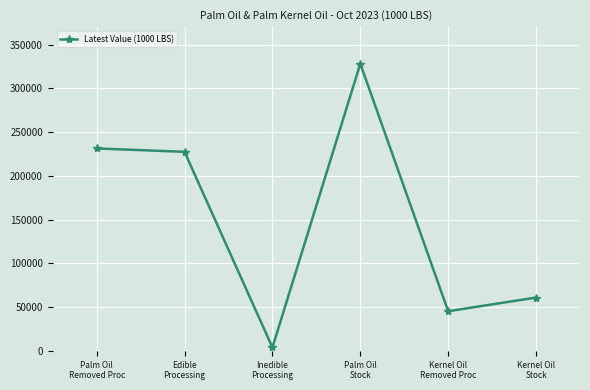

Is it true that the value at Edible
Processing is 72161?

False